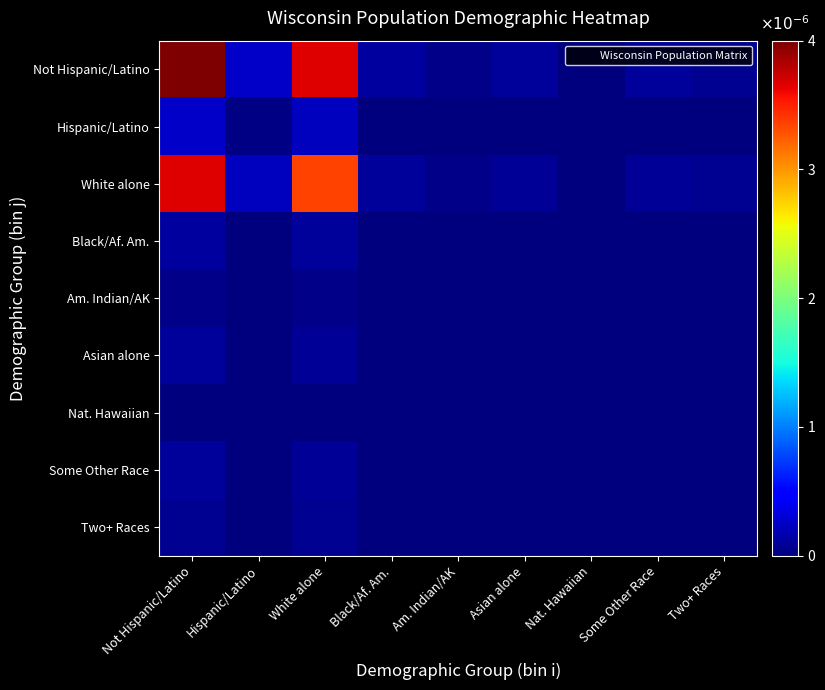

How many distinct data groups are displayed?

9